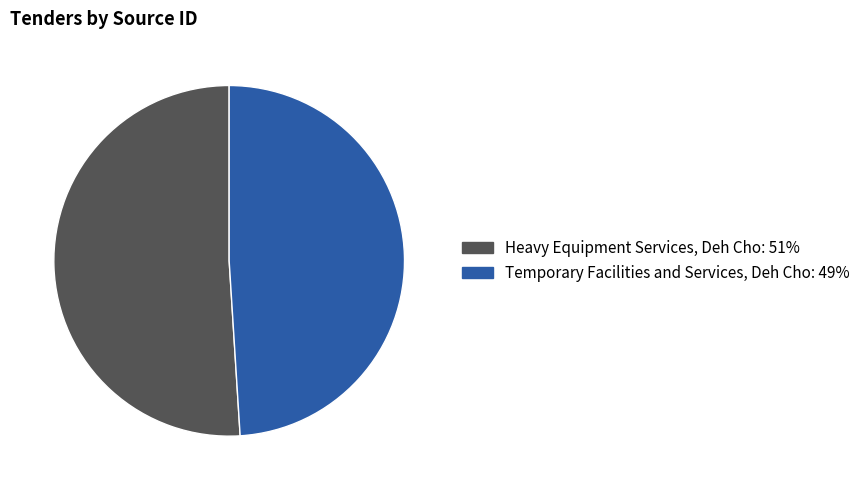

Is Heavy Equipment Services, Deh Cho the majority of the pie?

Yes